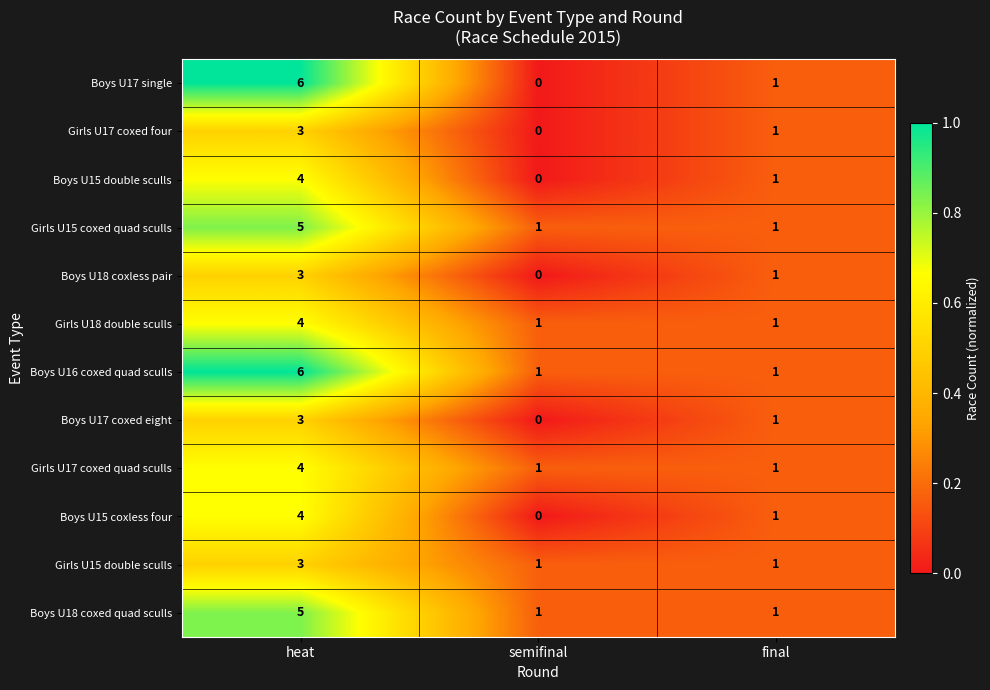

How many data points in Boys U17 coxed eight are less than 1?

1